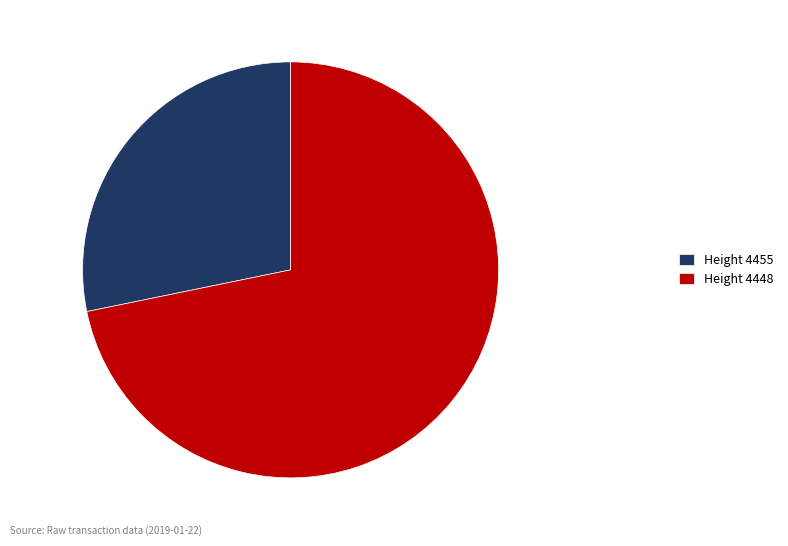

The Height 4455 slice represents 18% of the pie. True or false?

False